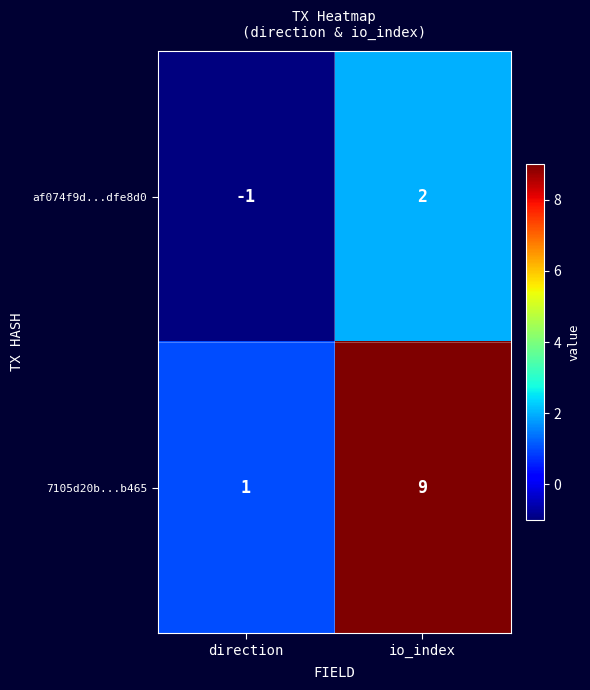

True or false: 7105d20b...b465 has a value of 9 at io_index.

True